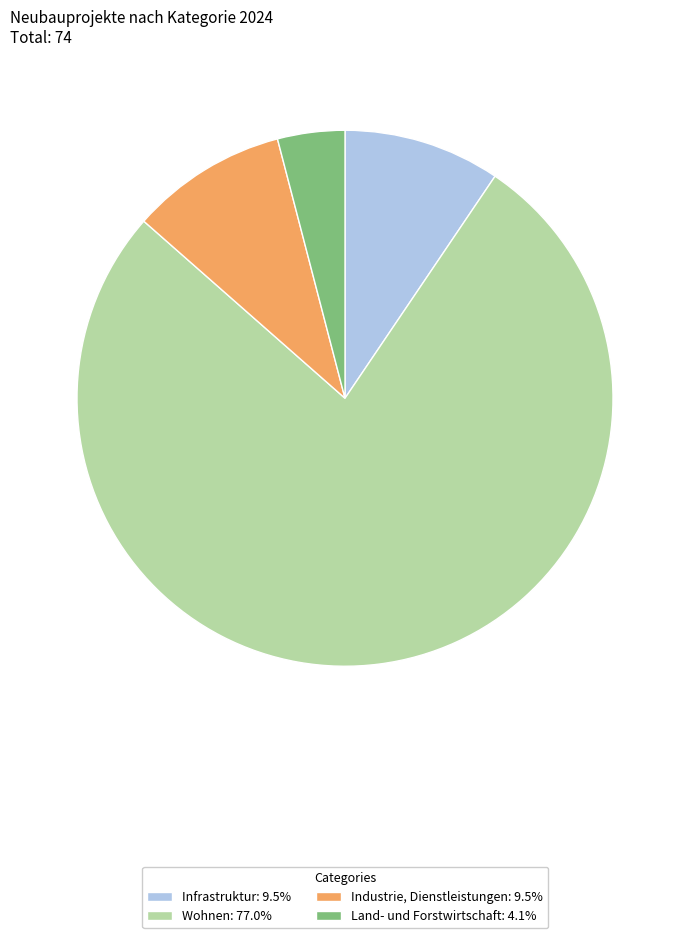

Which slice is the largest?

Wohnen